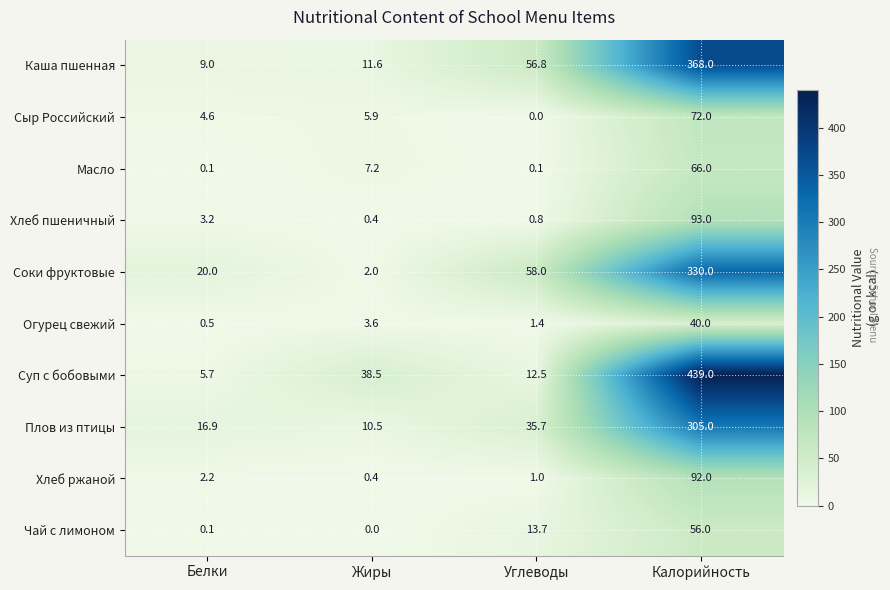

At which category is the sum across all series the highest?

Калорийность